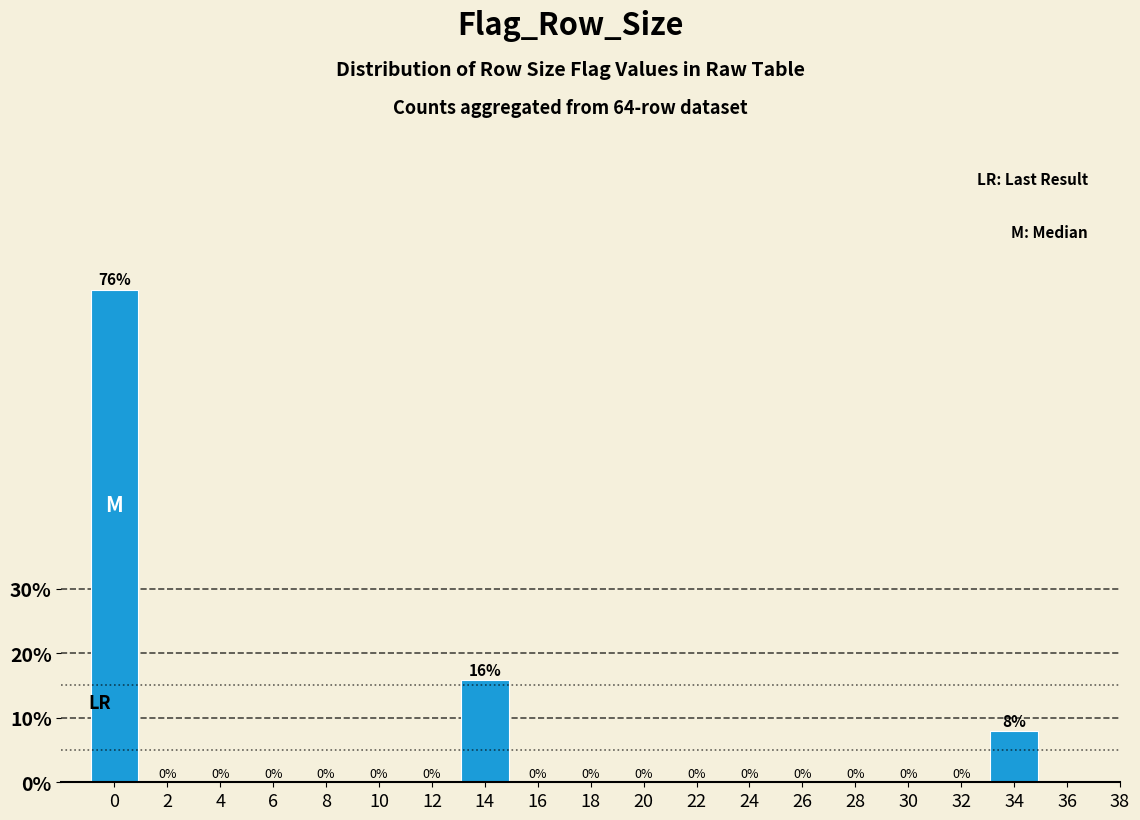

How many bars are there in total?

3